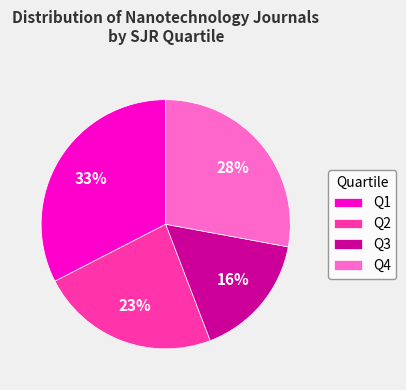

To the nearest percent, what is the combined percentage of Q3 and Q4?

44%